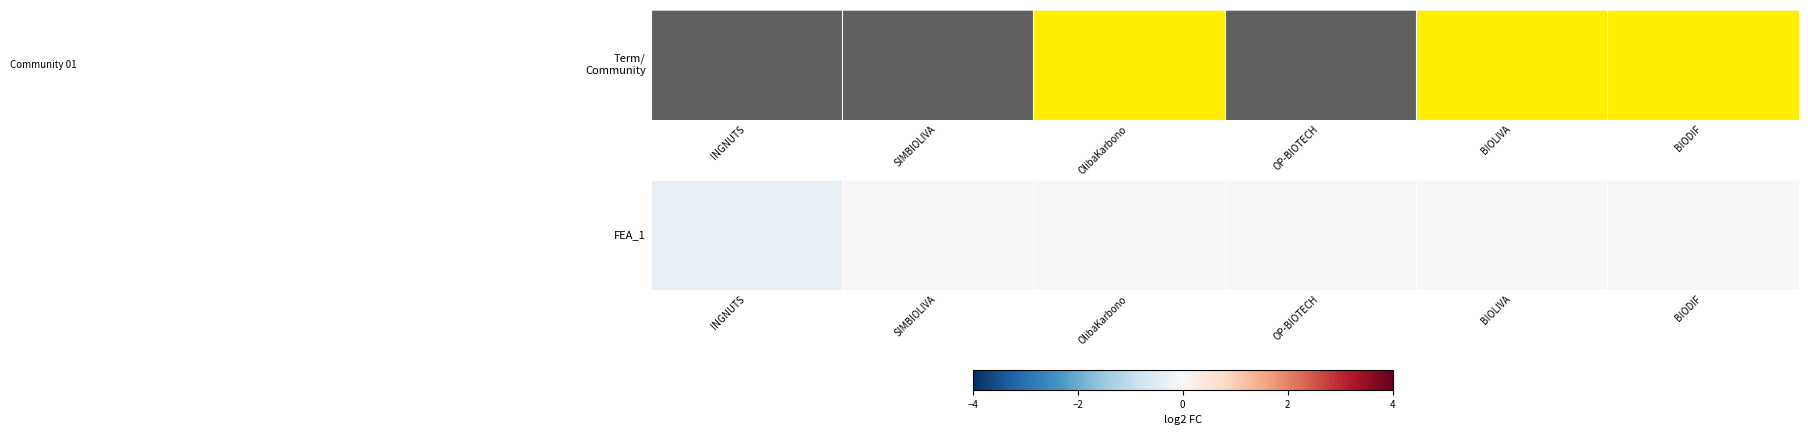

True or false: the data shows 0.0 at BIOLIVA.

False